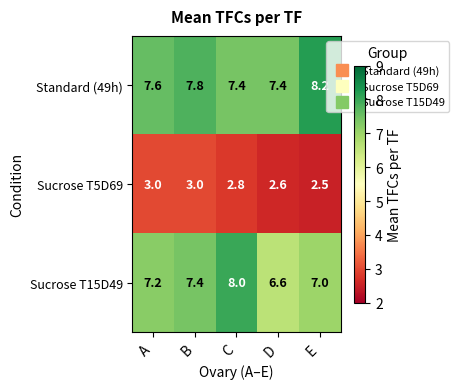

What is the greatest value displayed?

8.2